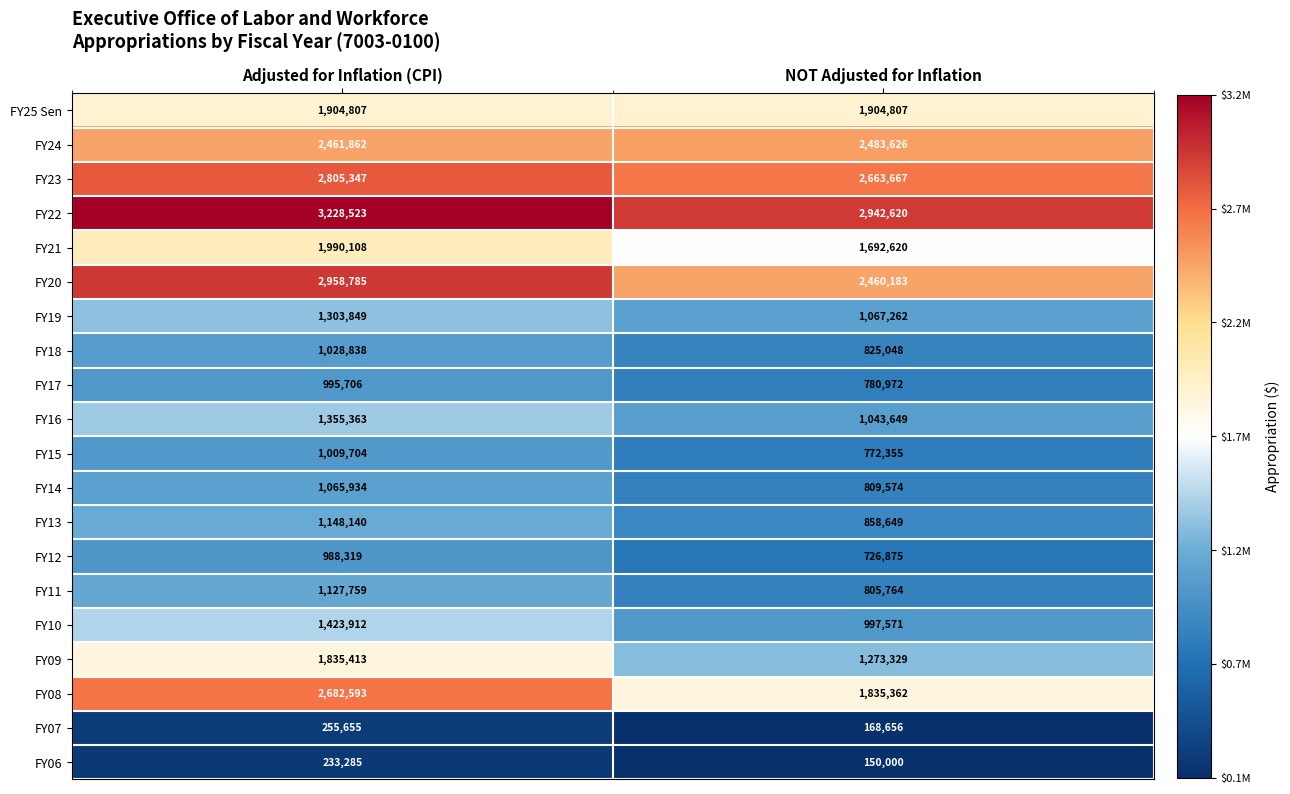

What is the average value of the FY11 series?

966762